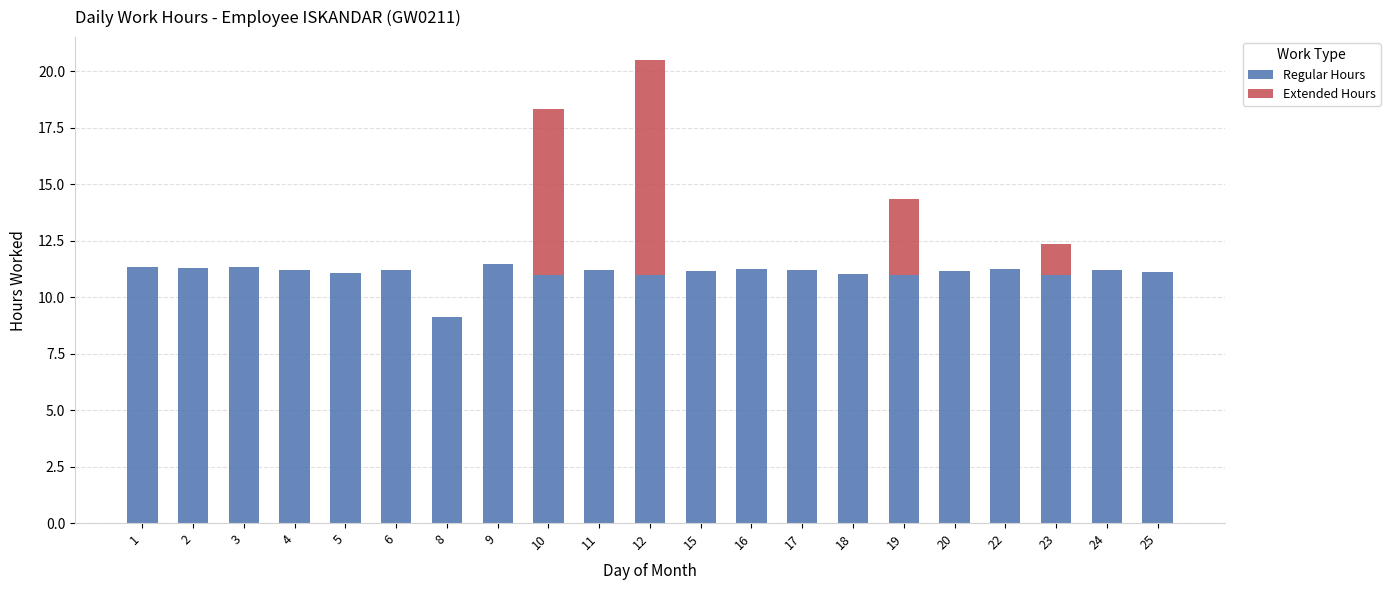

The Regular Hours series shows 7.6 at 20. True or false?

False